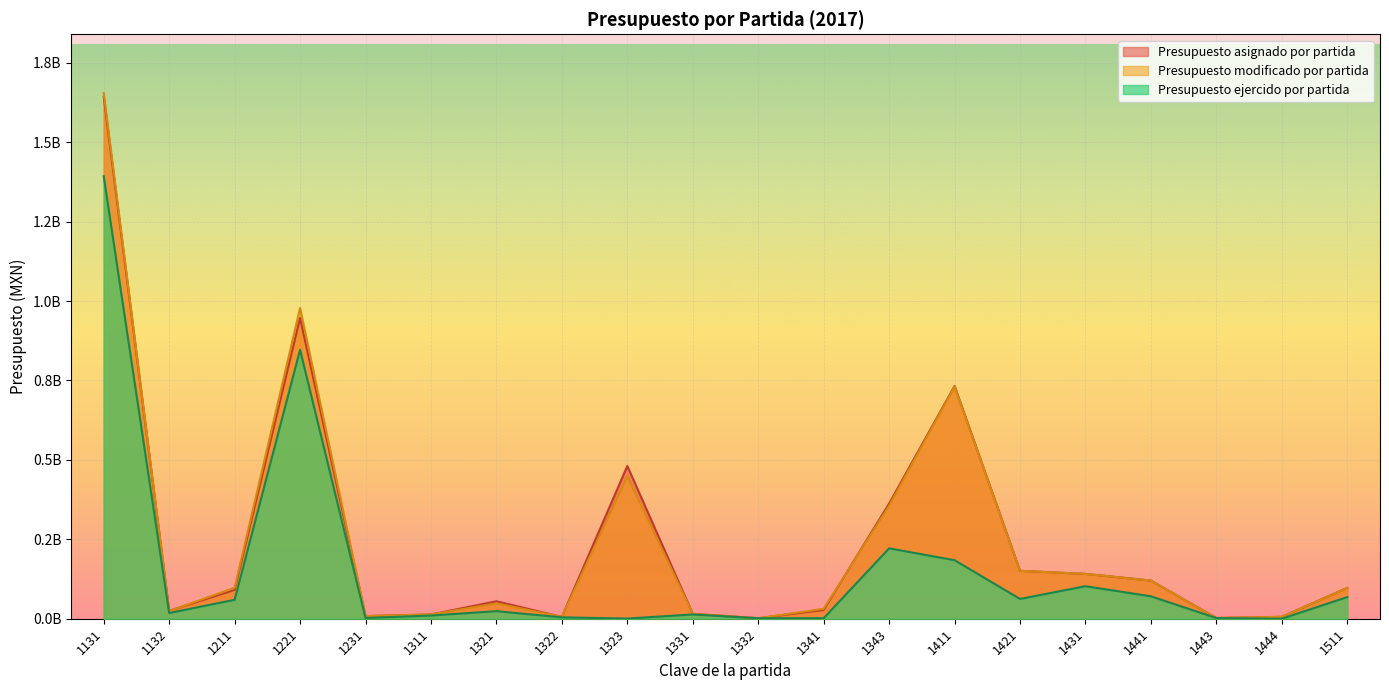

Which series has the largest range (max minus min)?

Presupuesto modificado por partida